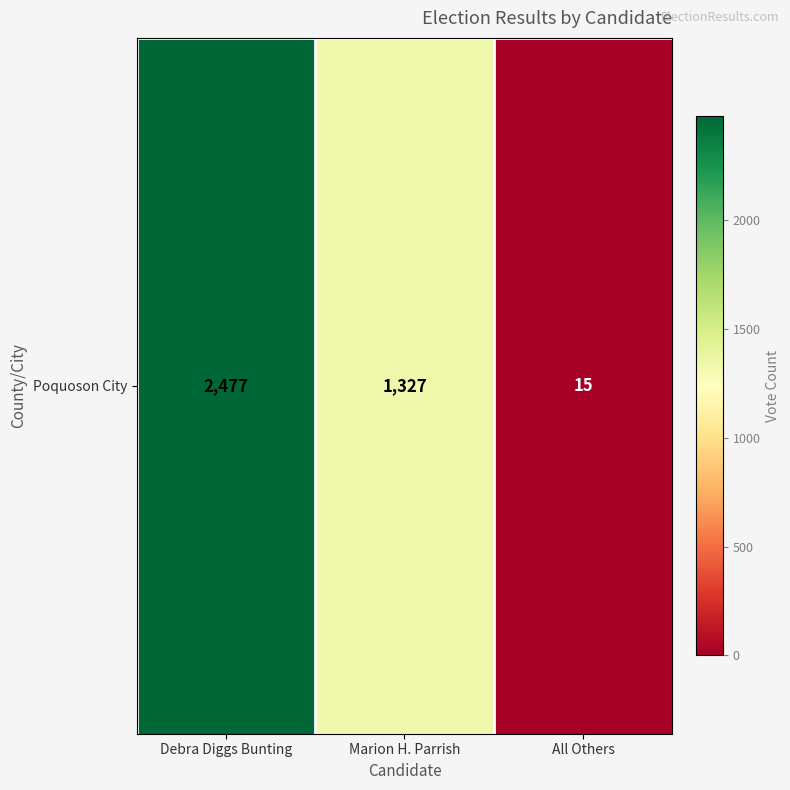

What is the sum of the values at Debra Diggs Bunting and All Others?

2492